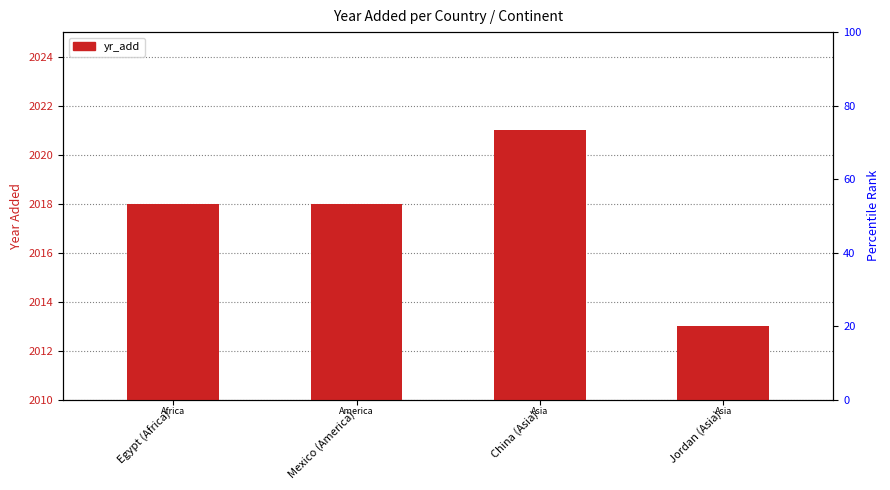

The value at Jordan (Asia) is 857. True or false?

False